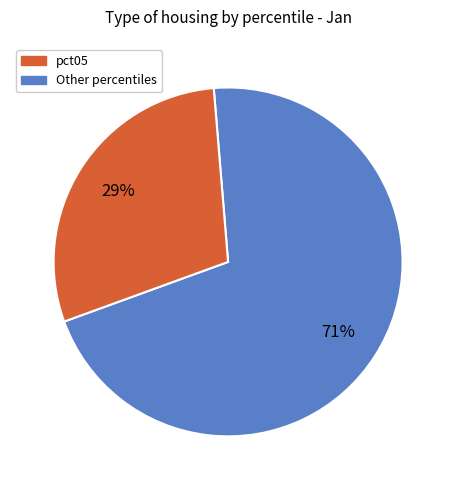

To the nearest percent, what is the difference between the largest and smallest slice percentages?

42%